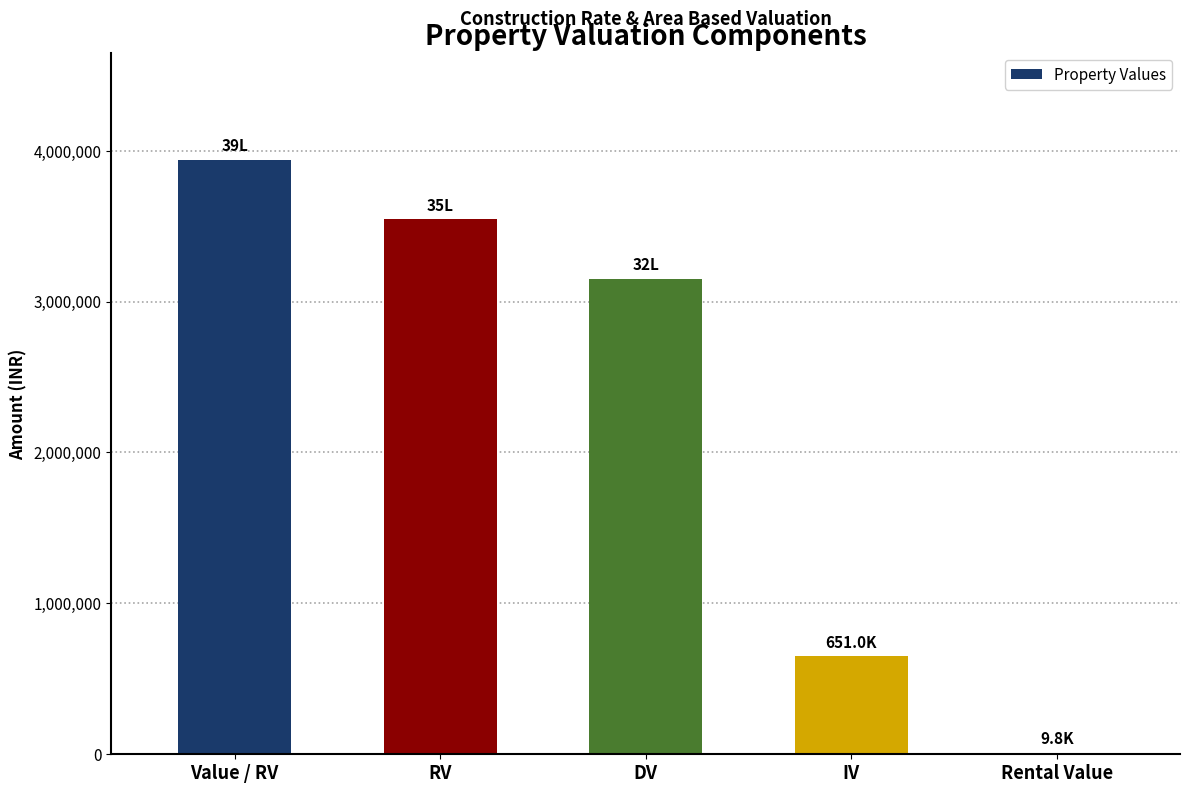

What is the greatest value displayed?

3940000